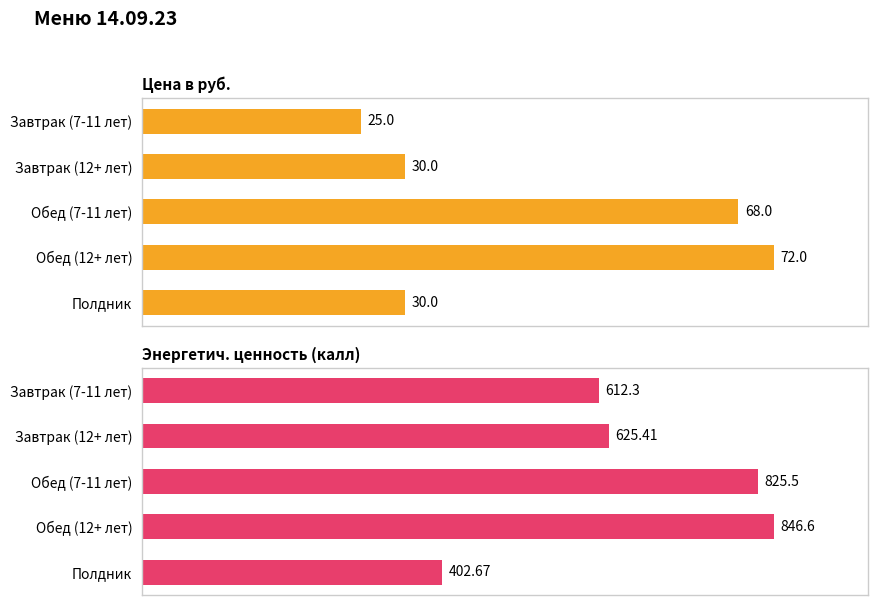

How many bars are there in total?

10